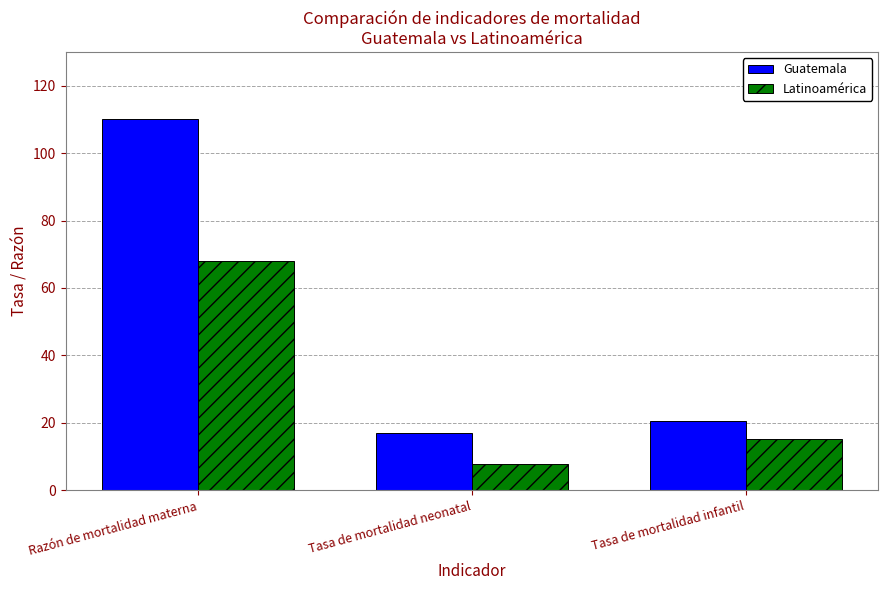

The Guatemala series shows 35.8 at Tasa de mortalidad infantil. True or false?

False